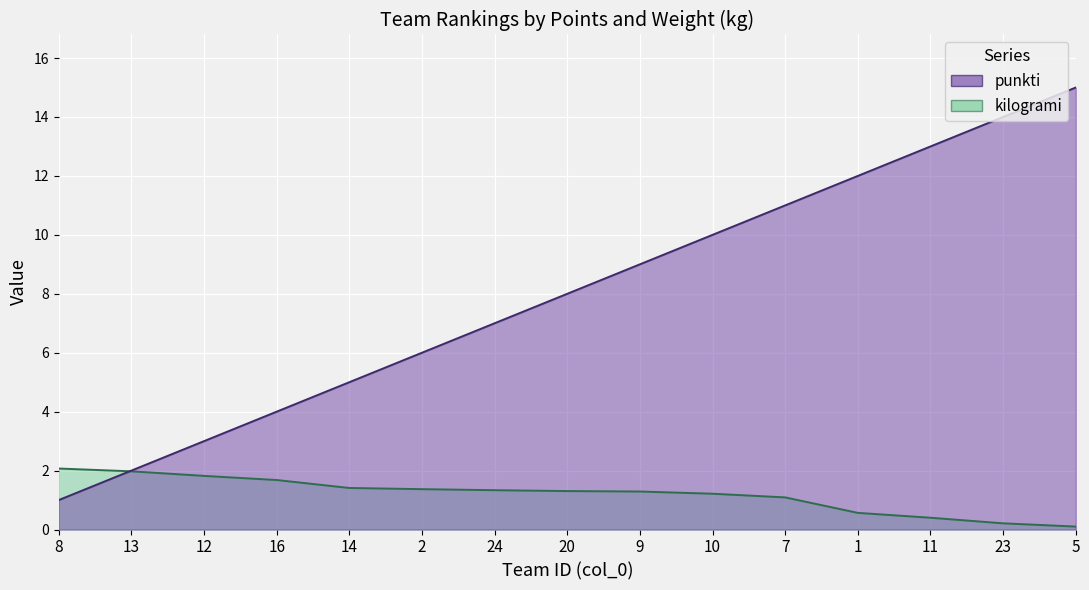

What is the difference between the kilogrami values at 20 and 7?

0.2